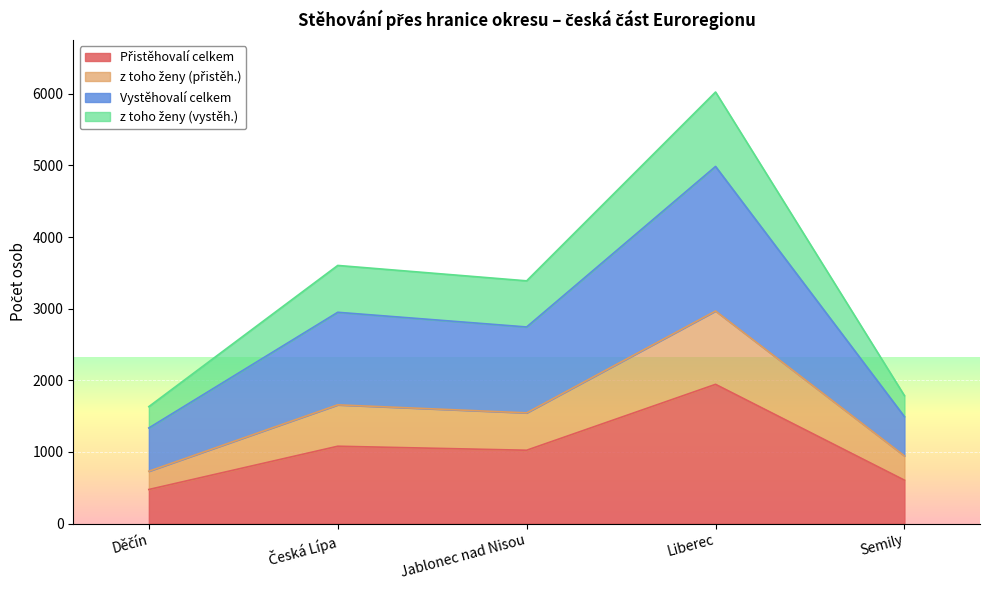

What is the total value across all series at Semily?

1786